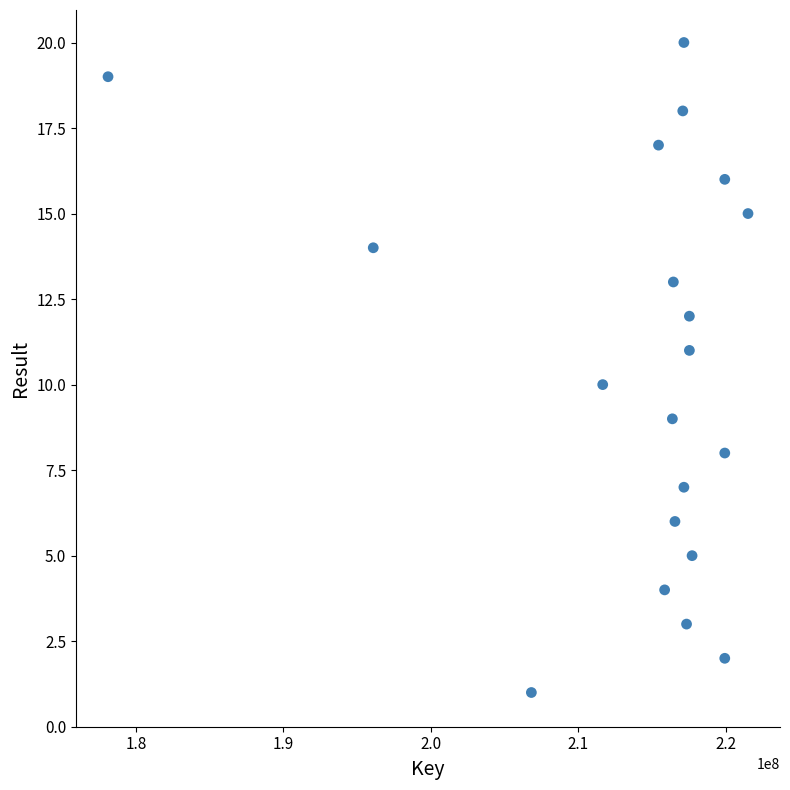

What is the range of X values (max minus min)?

43433633